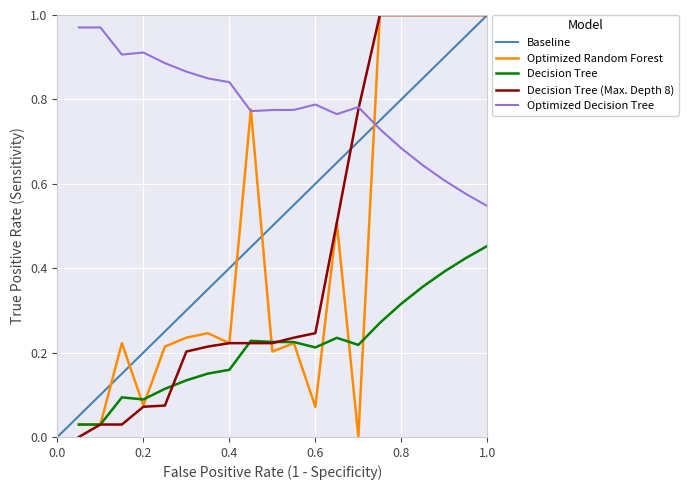

What is the sum of all Optimized Random Forest values?

9.1